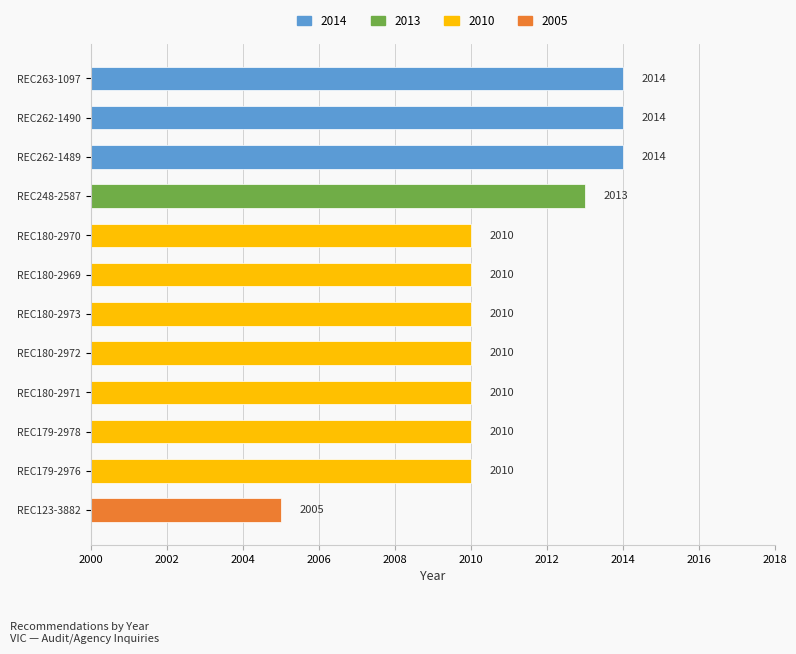

Which has a higher value, REC180-2972 or REC262-1489?

REC262-1489